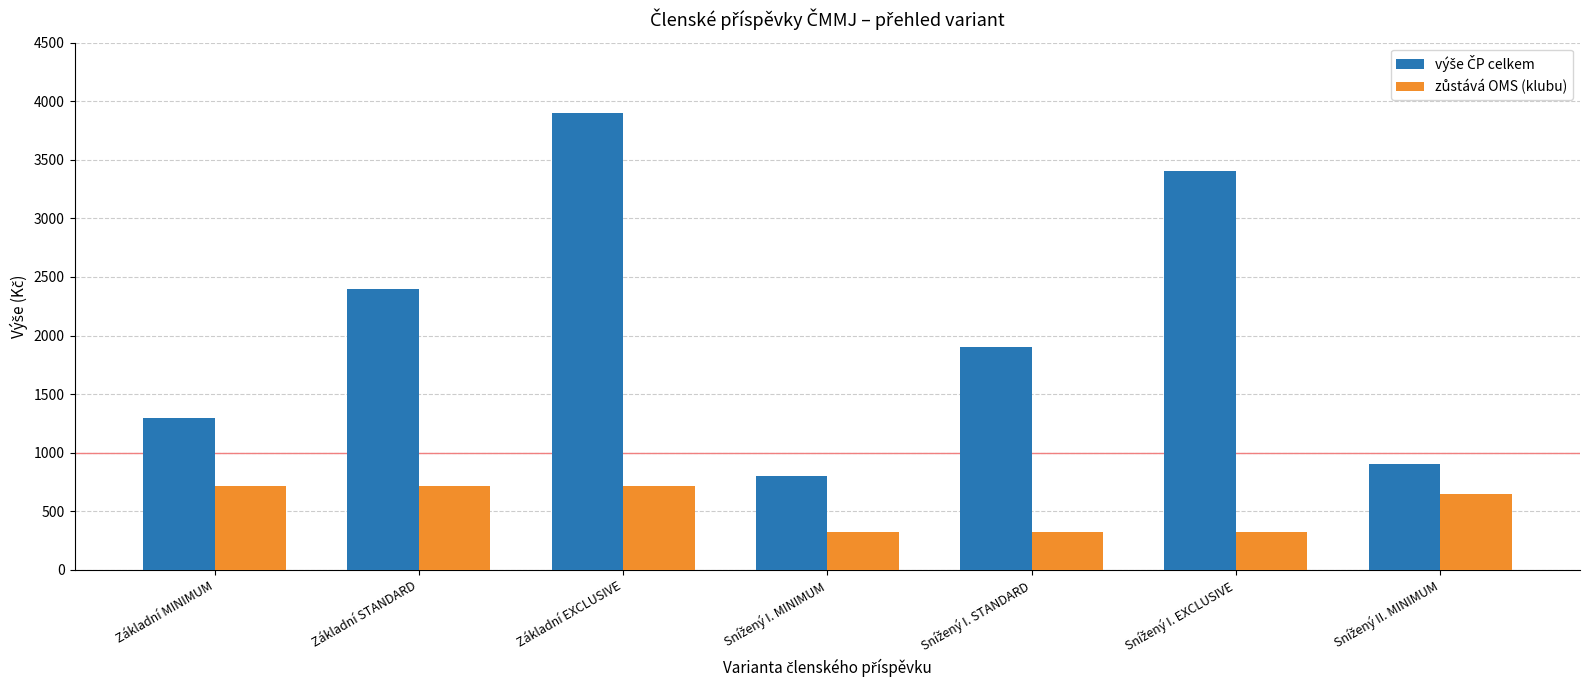

At which category does the chart reach its peak across all series?

Základní EXCLUSIVE